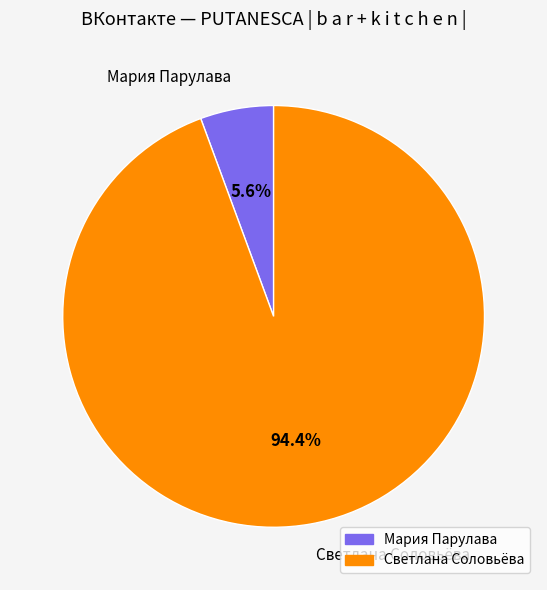

How much of the chart is everything except Светлана Соловьёва?

5.6%